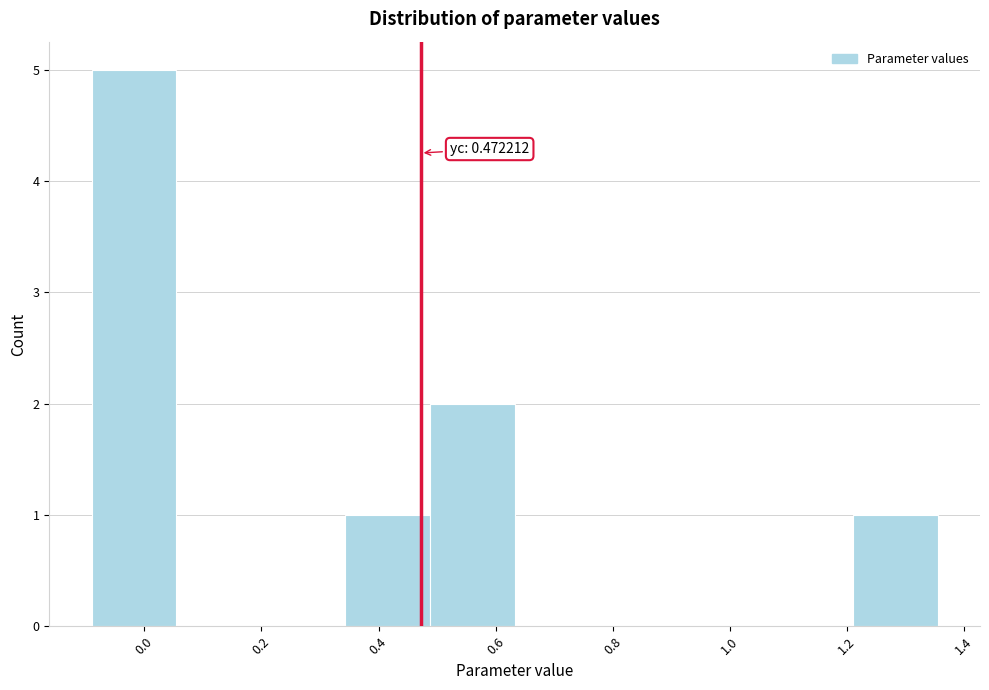

Which range on the x-axis has the tallest bar?

-0.10 to 0.06